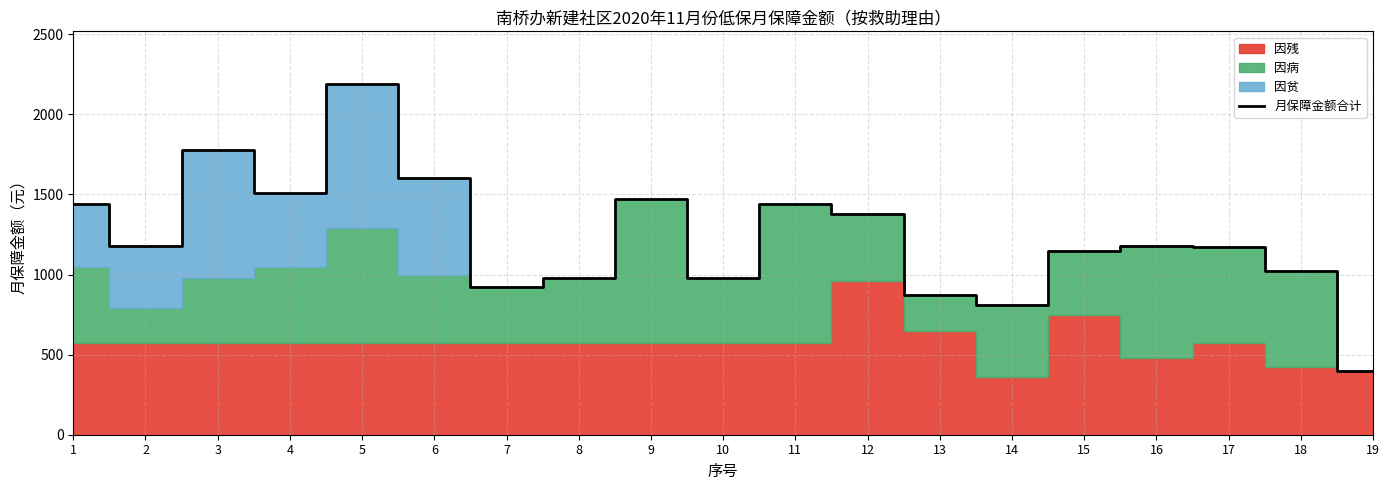

List the labels in order of value, largest first.

5, 3, 6, 4, 9, 1, 11, 12, 2, 16, 17, 15, 18, 8, 10, 7, 13, 14, 19